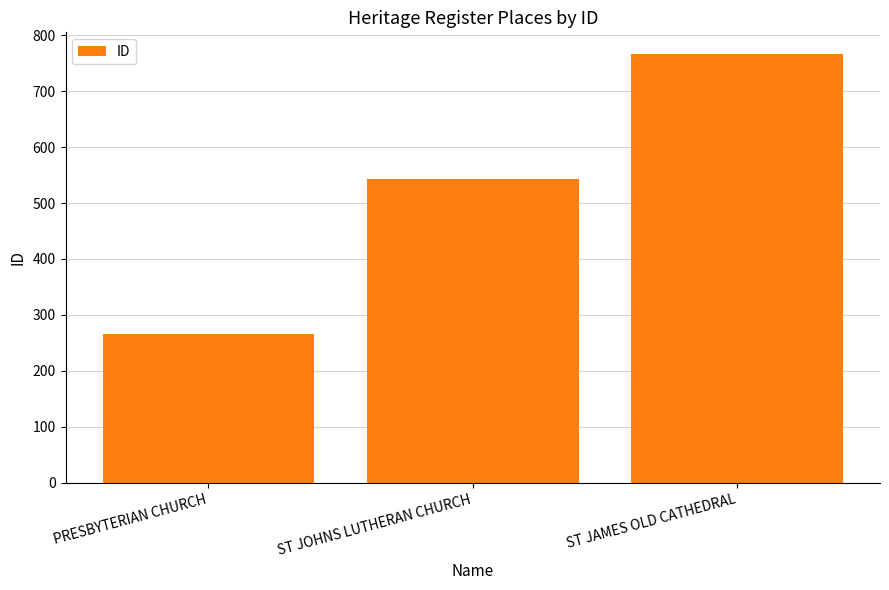

What position from the right is ST JOHNS LUTHERAN CHURCH?

2